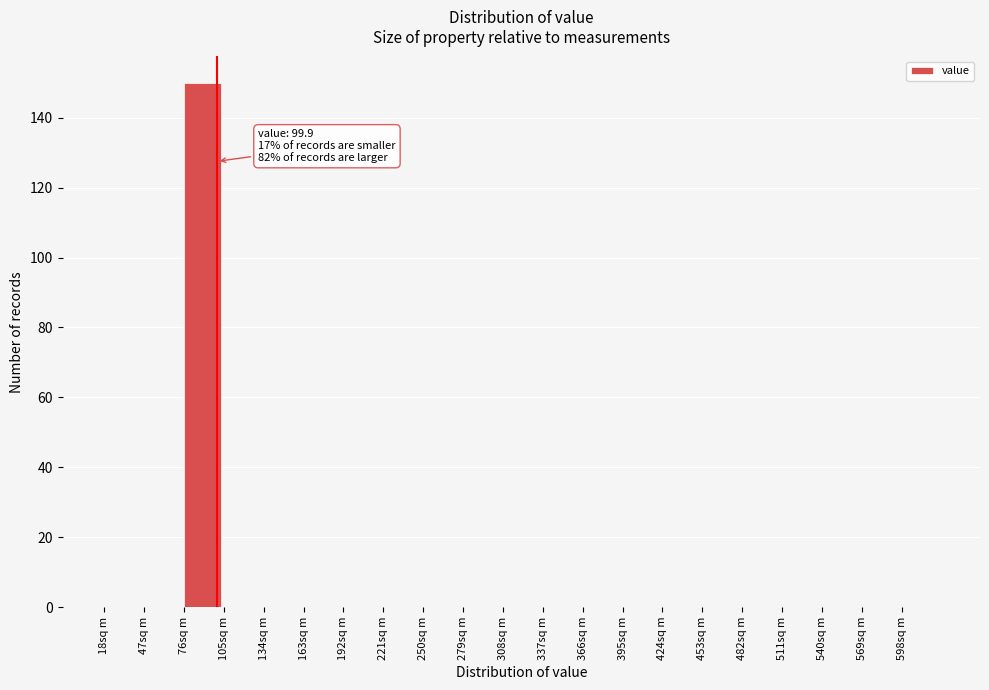

Over which range of the x-axis is the bar tallest?

76 to 105